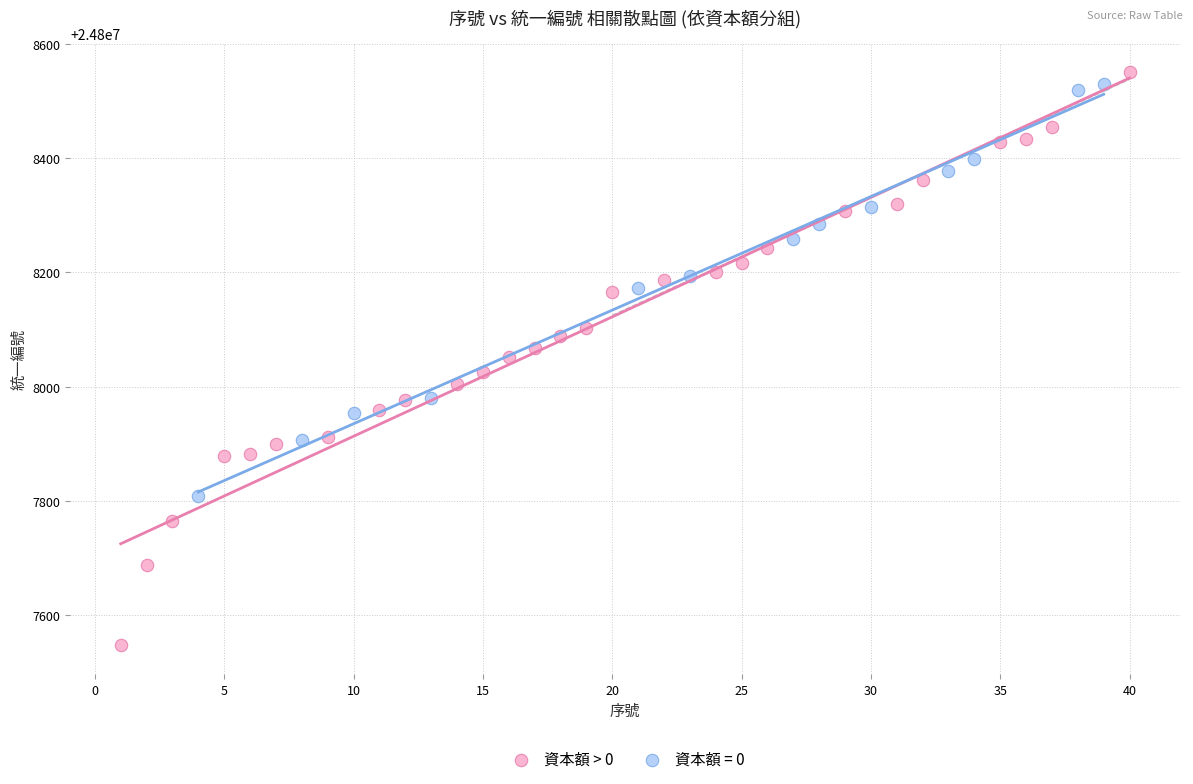

Which series has the largest Y range (max minus min)?

資本額 > 0